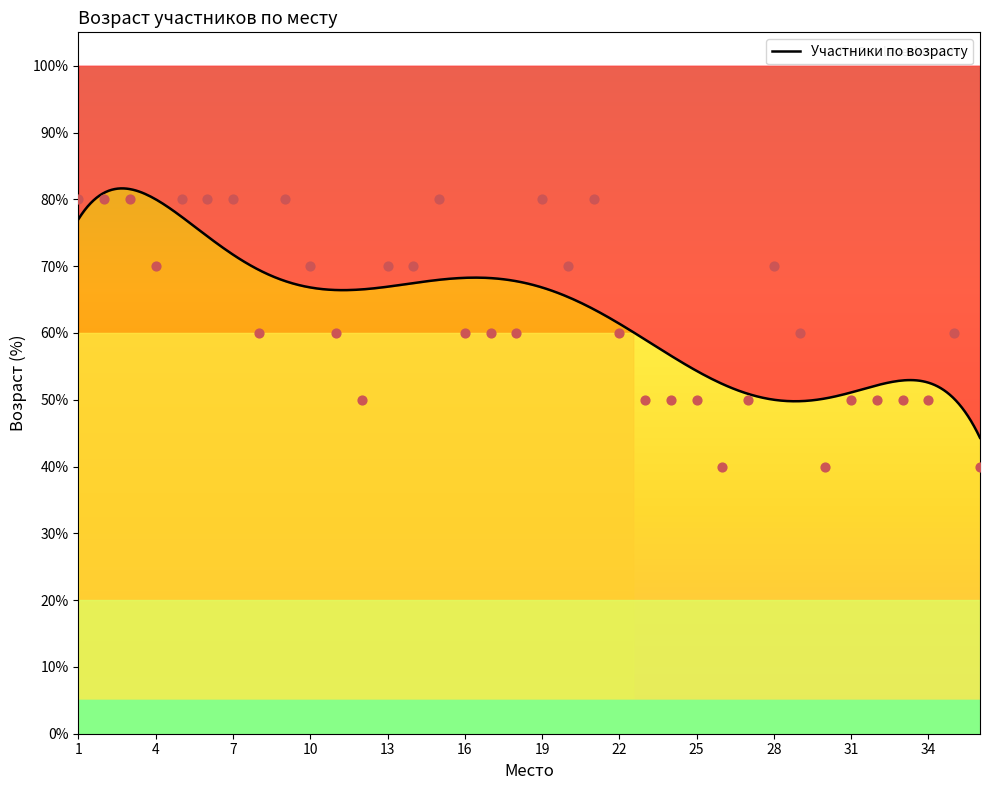

What is the change in value from 6 to 20?

-10